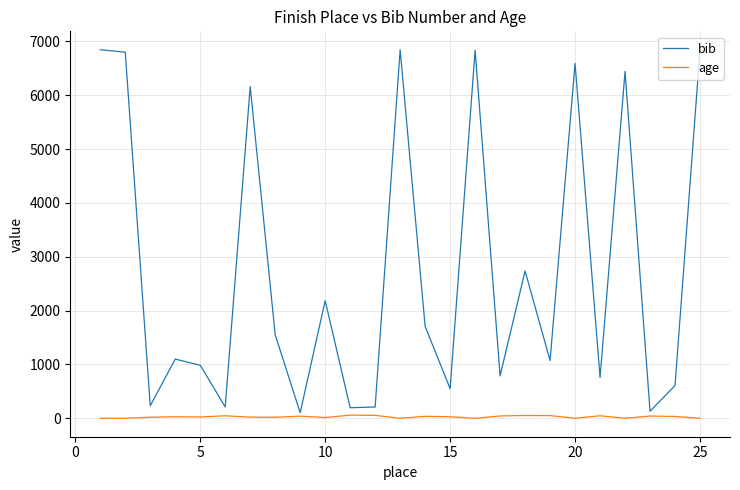

Which series has the largest total across all categories?

bib